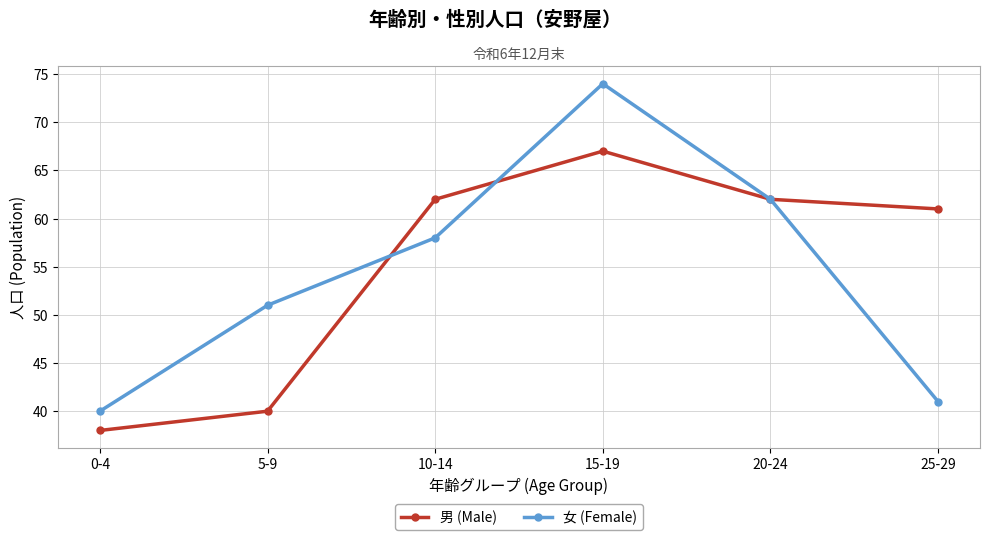

Between 10-14 and 25-29, which series saw the biggest shift?

女 (Female)